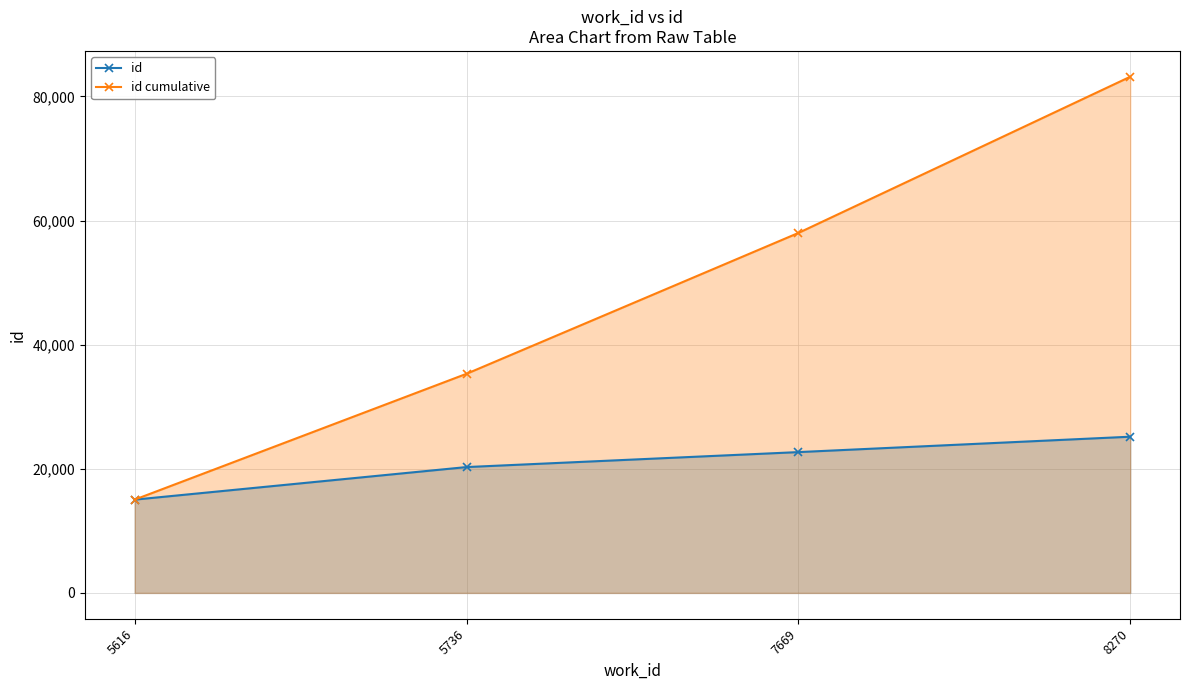

At which label does id cumulative reach its peak?

8270